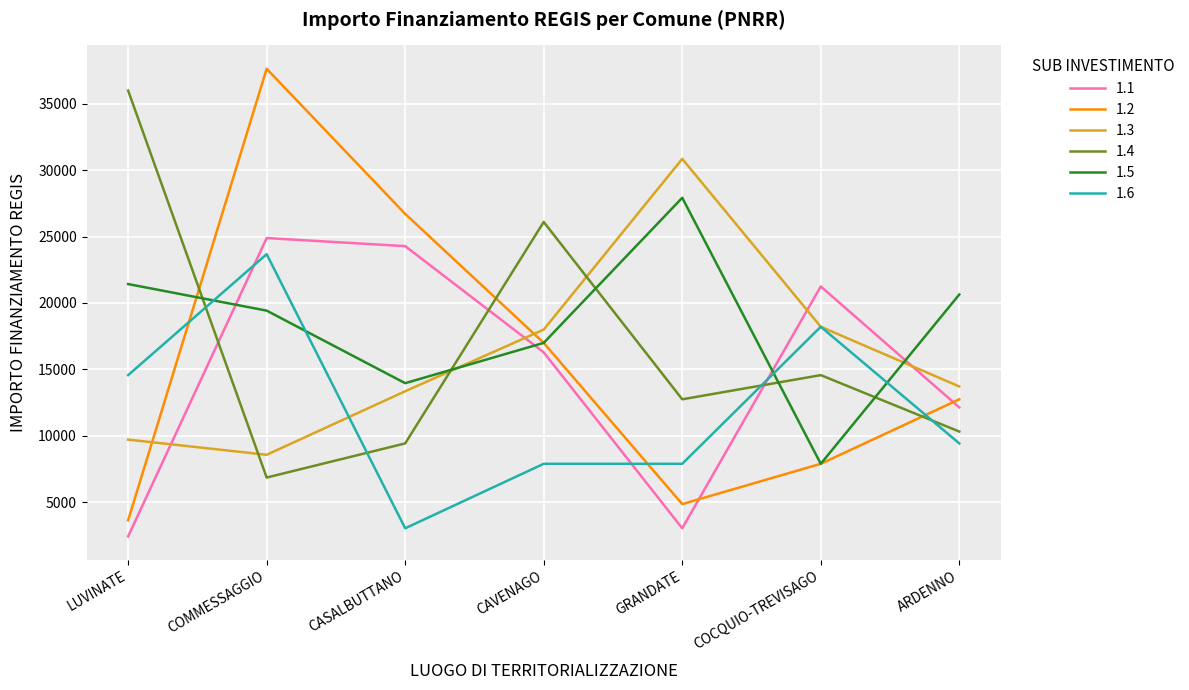

How many times do 1.6 and 1.2 cross each other?

3